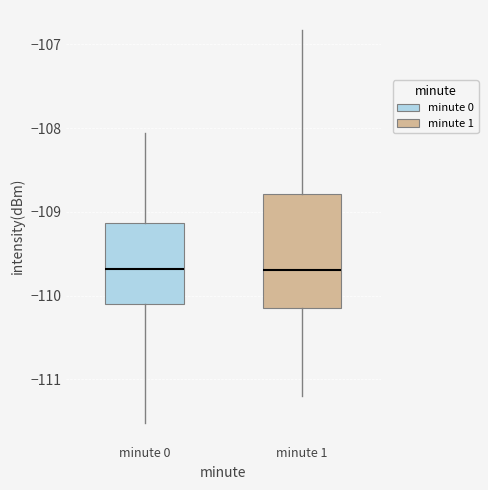

Where does the lower whisker of the box for minute 0 end on the y-axis? The values are not printed on the chart, so give them approximately, as read against the axis.

-111.5